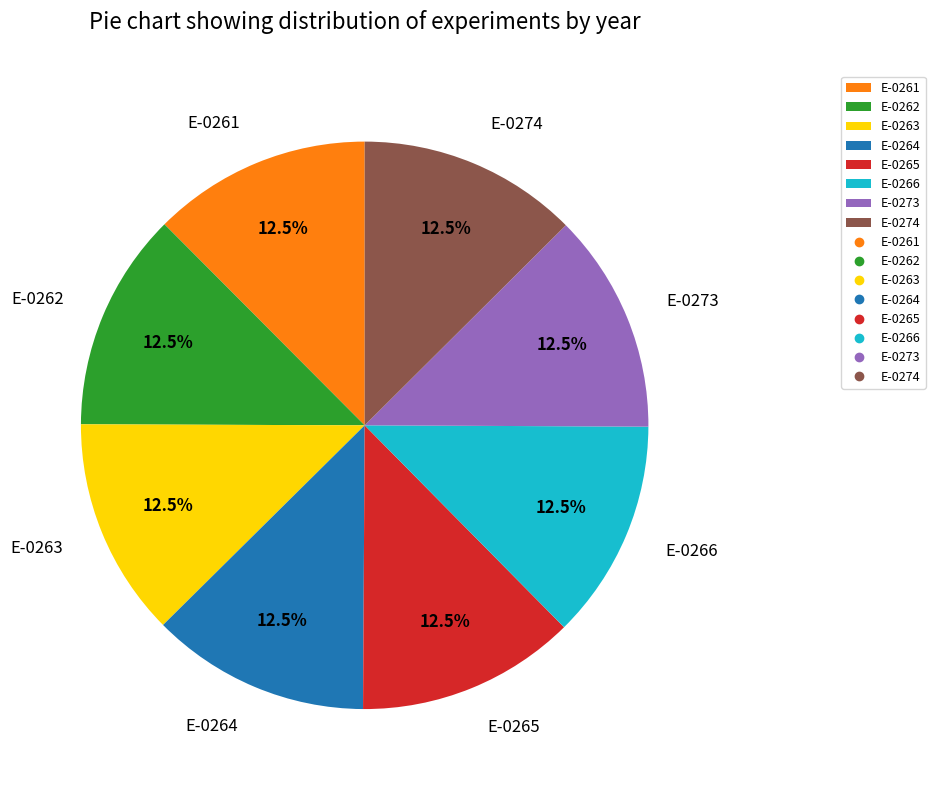

Is E-0262 the majority of the pie?

No